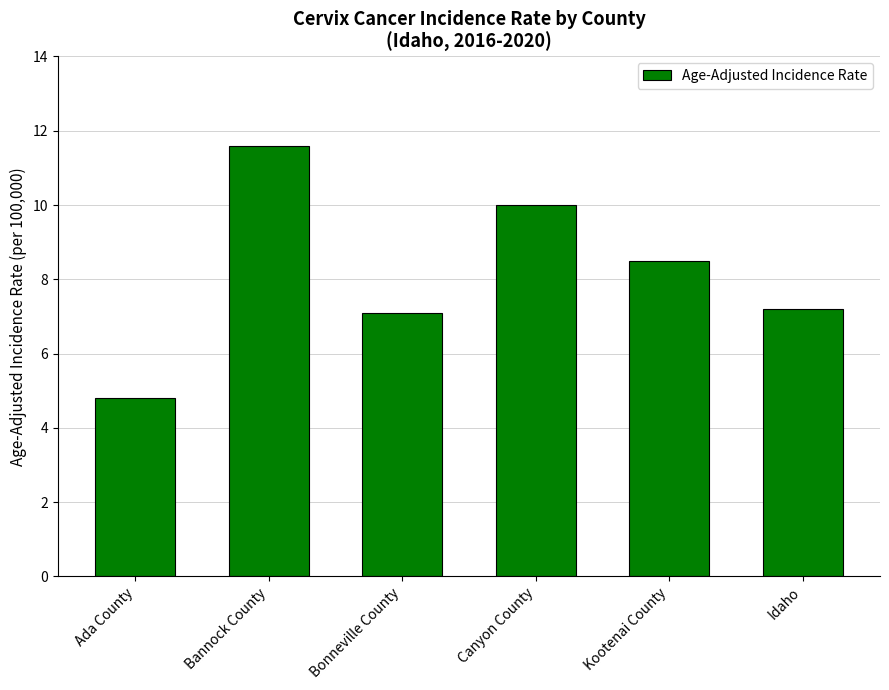

Reading left to right, list all the values displayed in this chart.

Ada County=4.8	Bannock County=11.6	Bonneville County=7.1	Canyon County=10.0	Kootenai County=8.5	Idaho=7.2